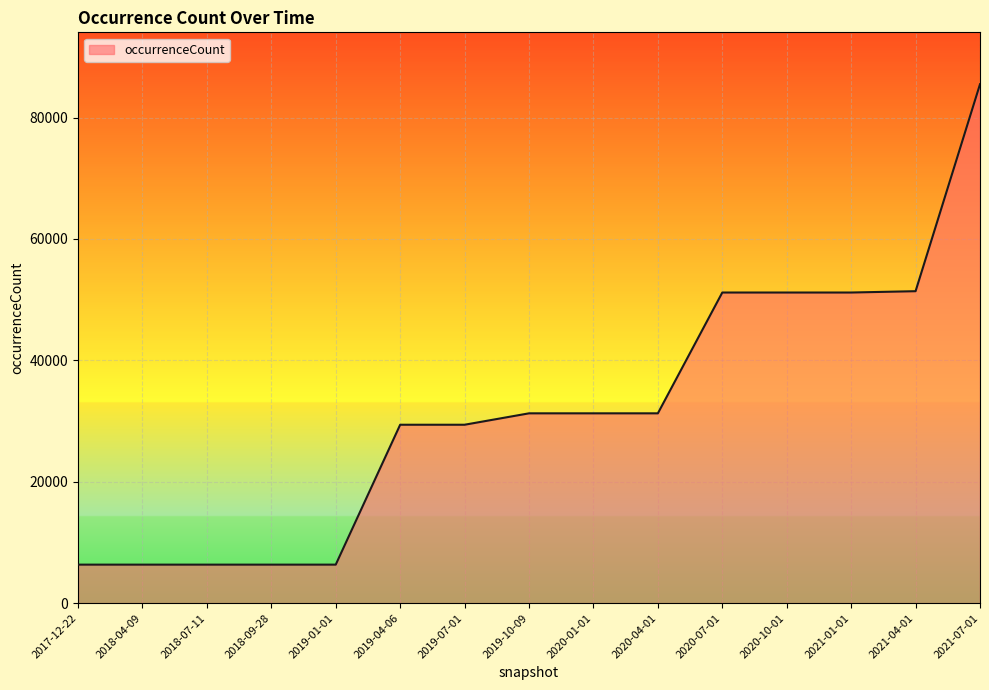

At which category does the chart reach its peak across all series?

2021-07-01